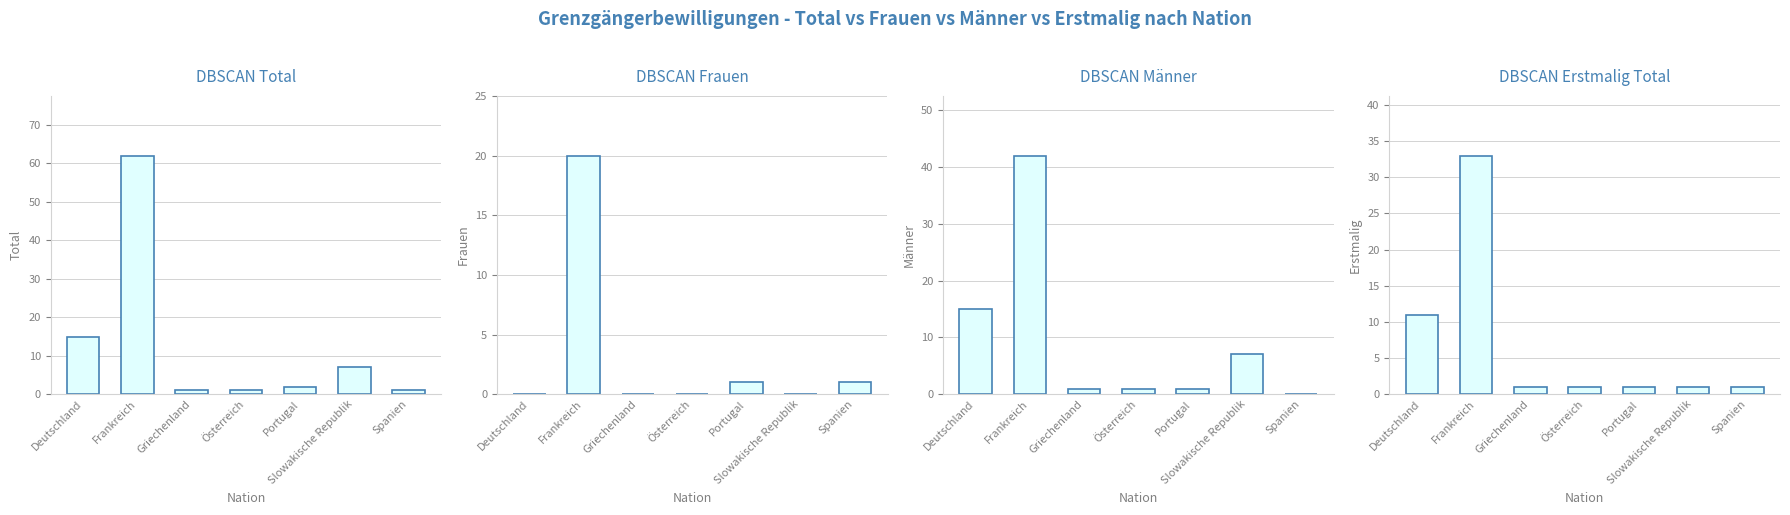

What is the maximum value for Erstmalig Total?

33